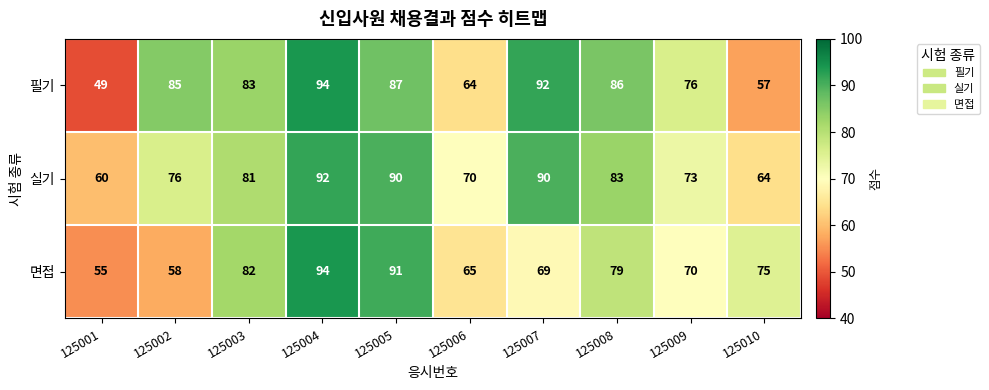

How many data points does each series have?

10